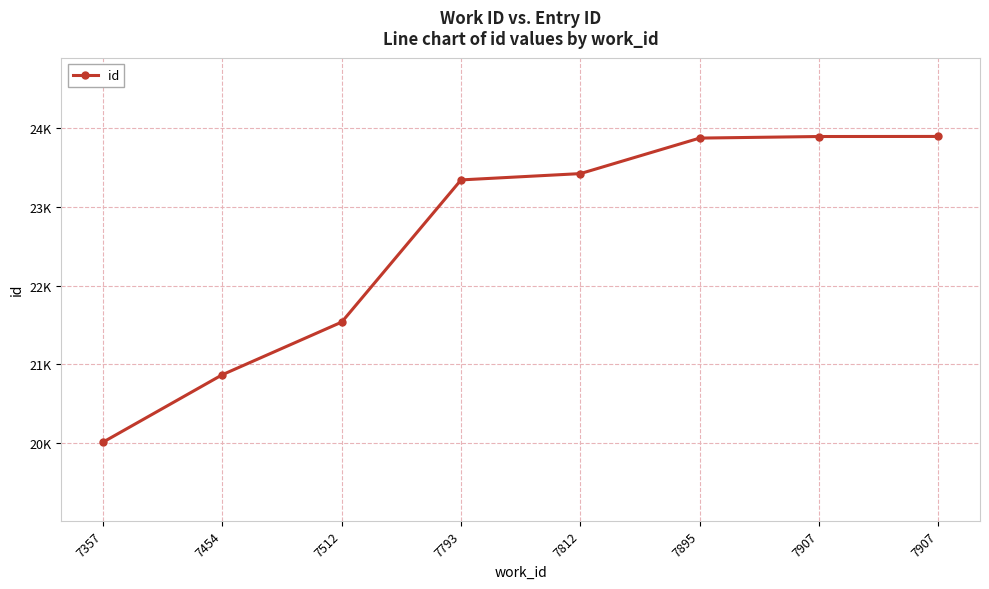

What is the difference between the second highest and second lowest values?

3024